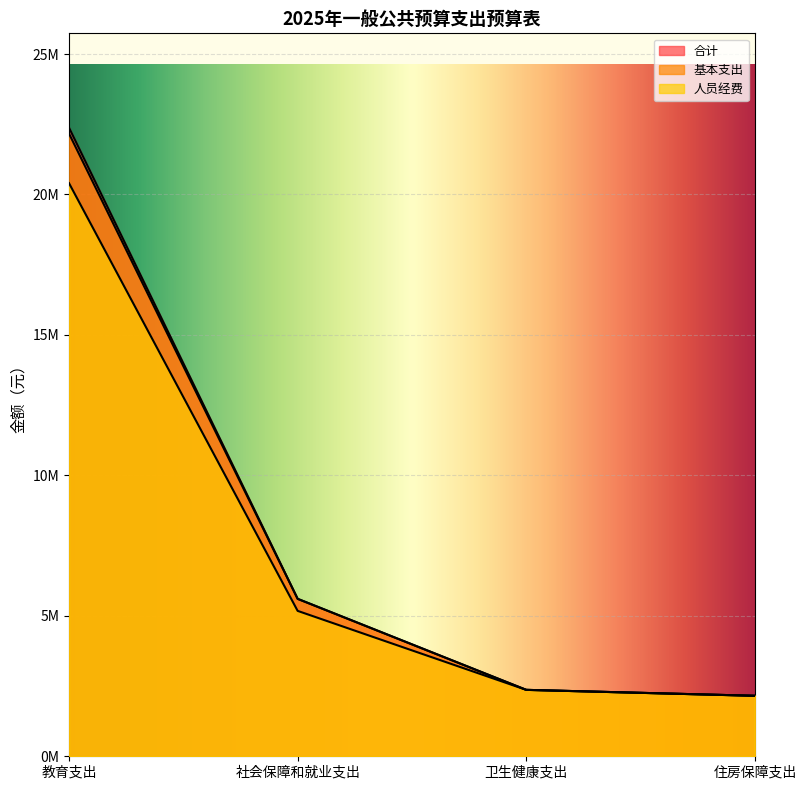

What is the difference between the second highest and minimum values in the 人员经费 series?

3022872